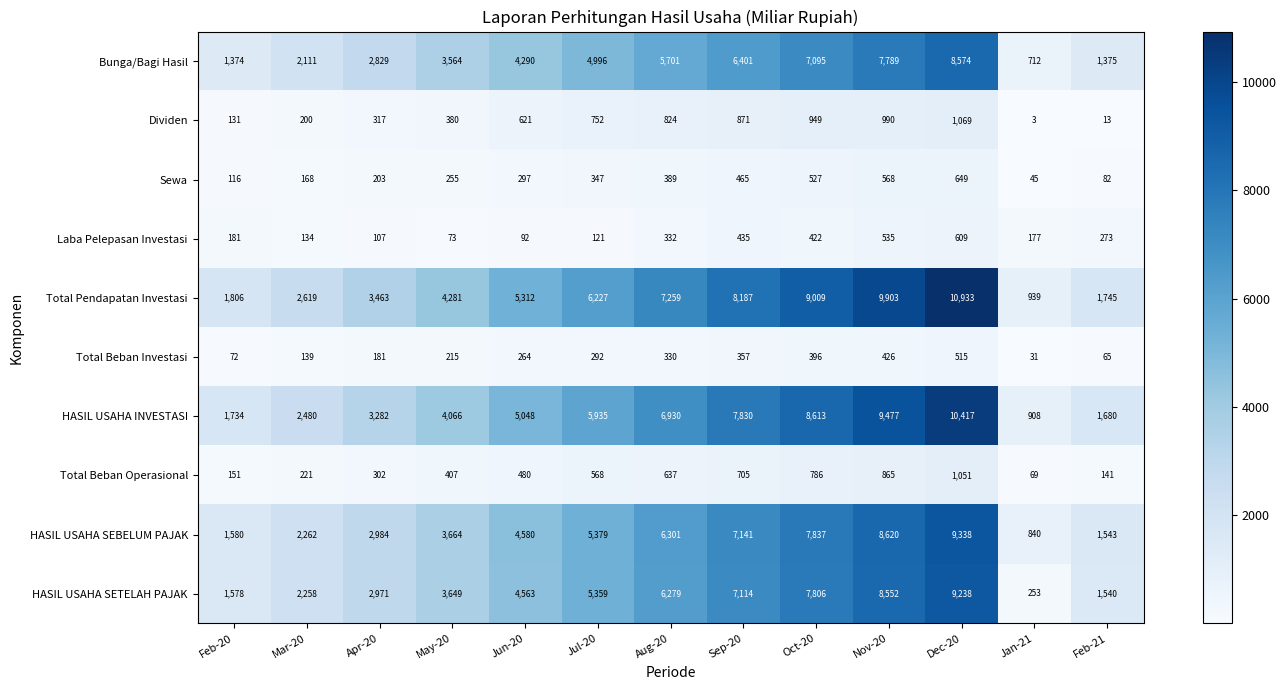

How many distinct data groups are displayed?

10